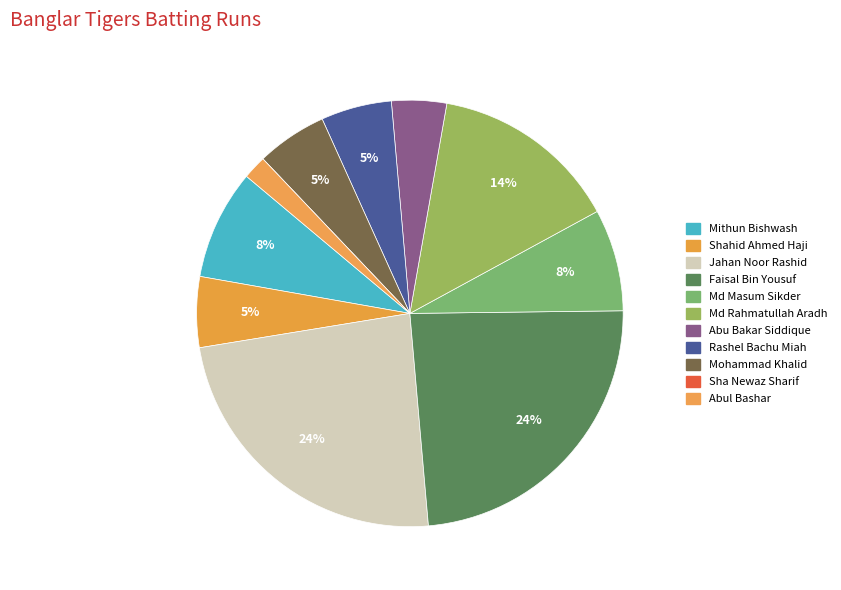

What is the ratio of the value at Abul Bashar to the value at Mithun Bishwash?

0.2